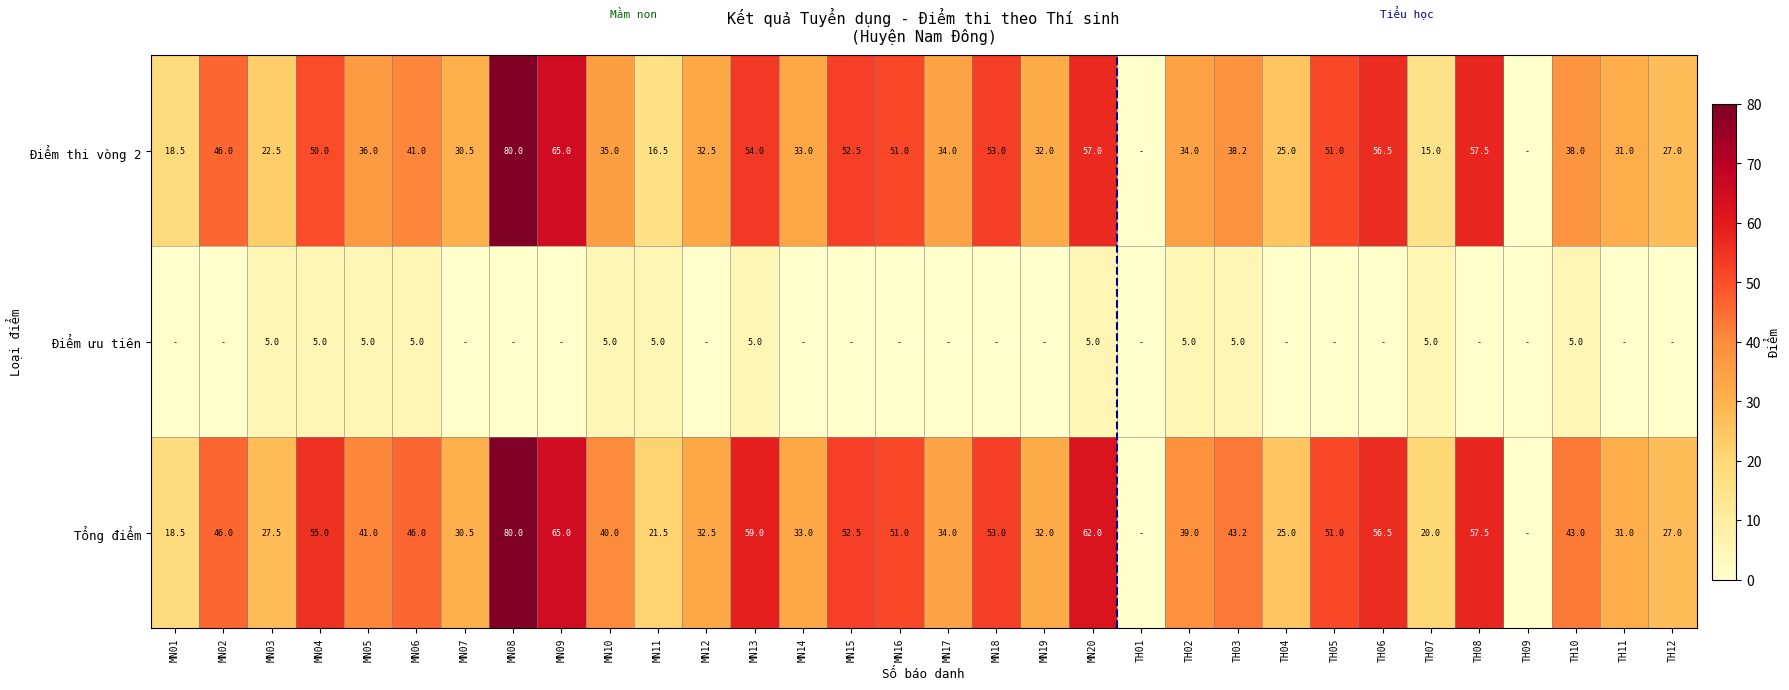

What is the approximate value of Tổng điểm at TH04?

25.0